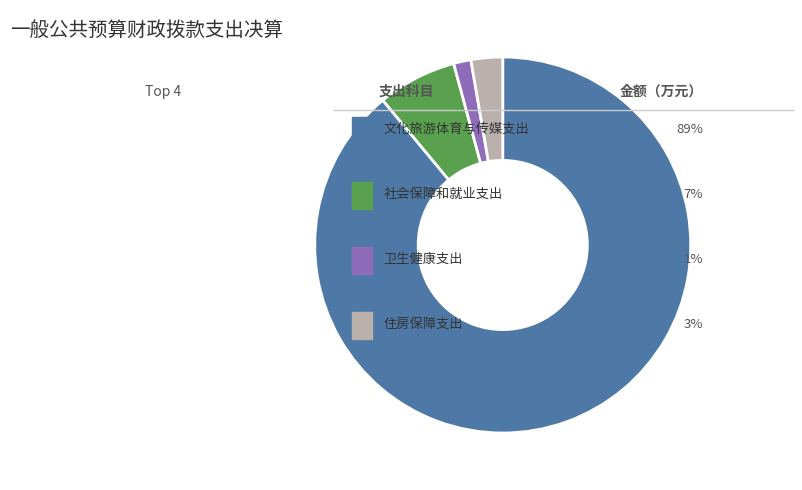

Does any single category account for the majority?

Yes